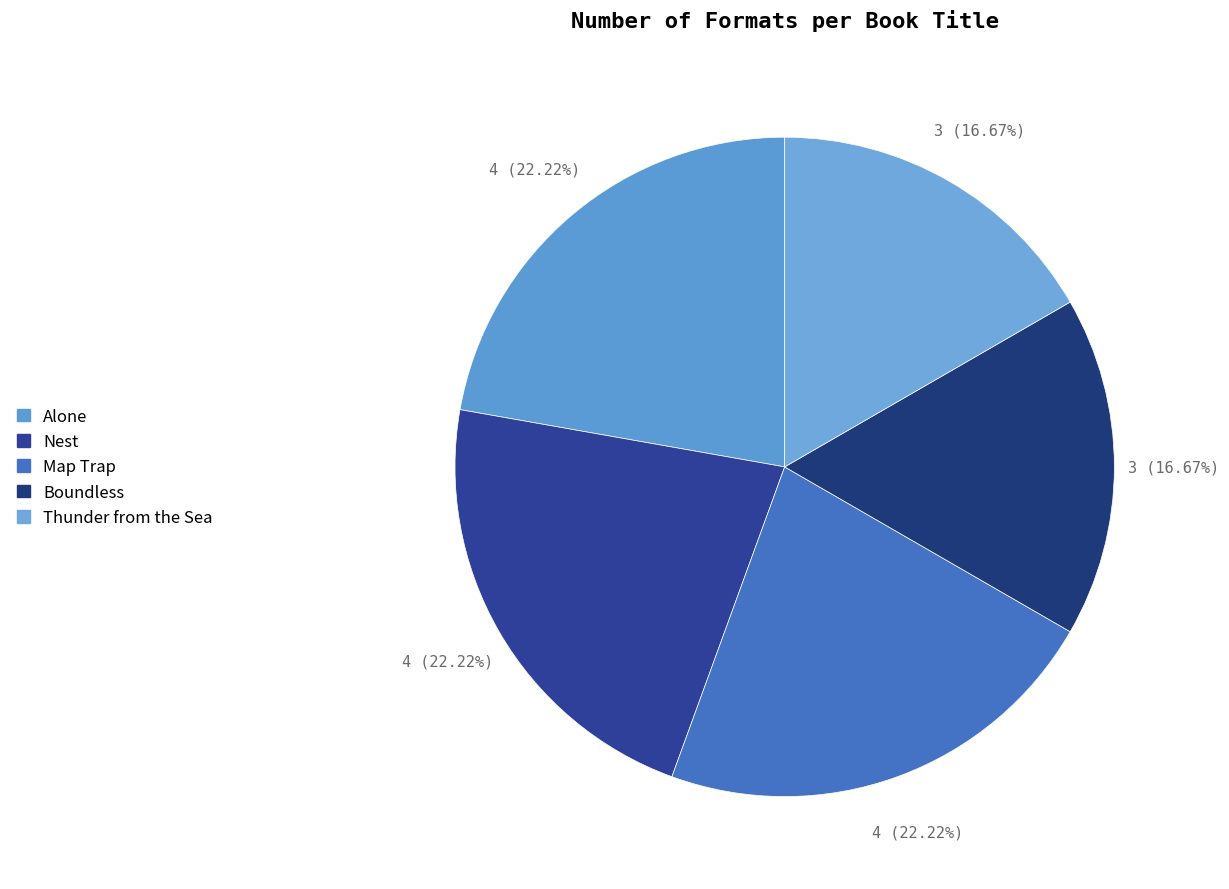

What is the change in value from Alone to Thunder from the Sea?

-1